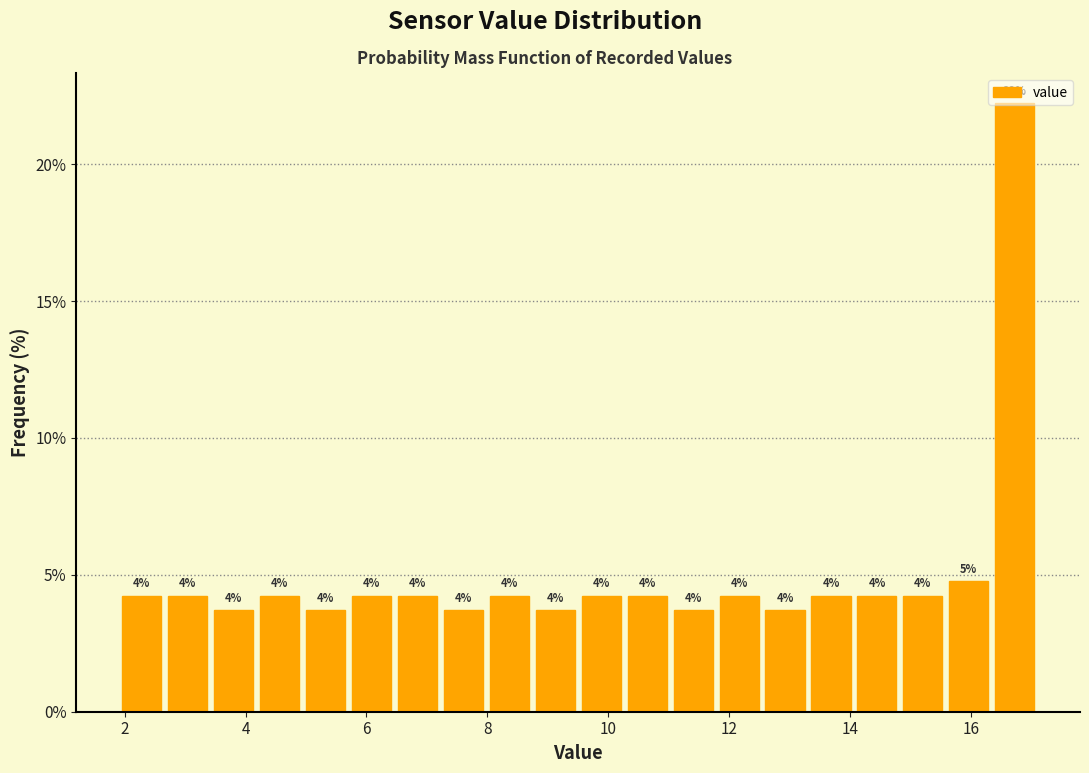

Read against the x-axis, roughly where is the centre of the tallest bar?

16.8